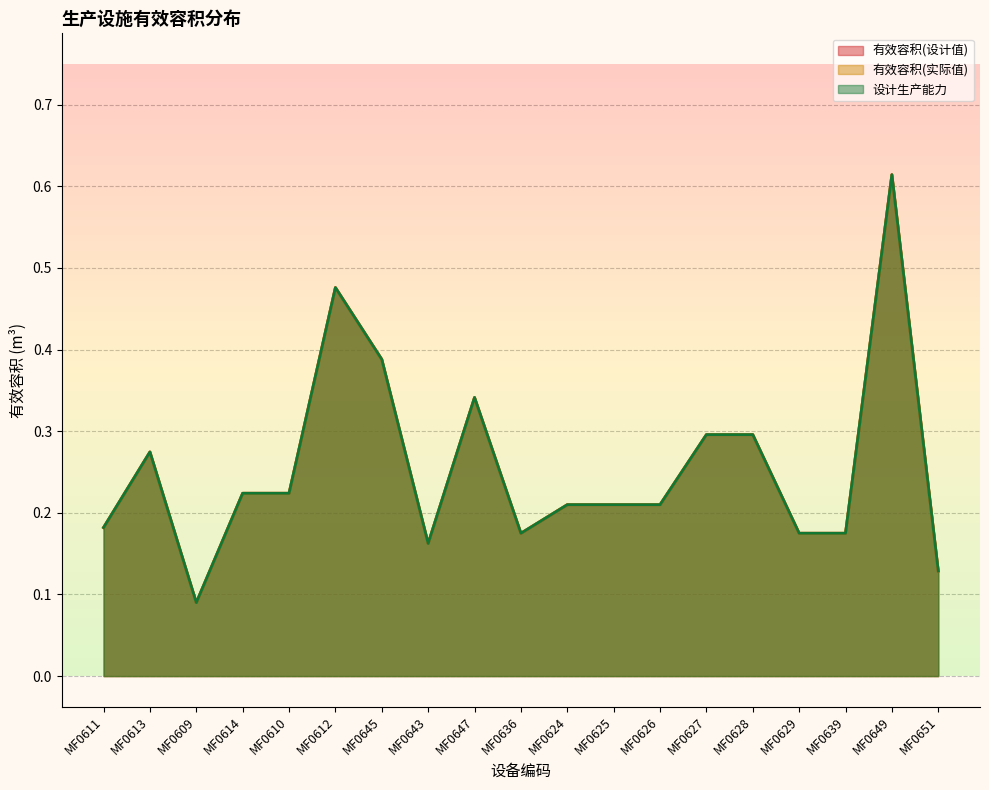

Rank the series by their maximum value, from lowest to highest.

有效容积(设计值), 有效容积(实际值), 设计生产能力